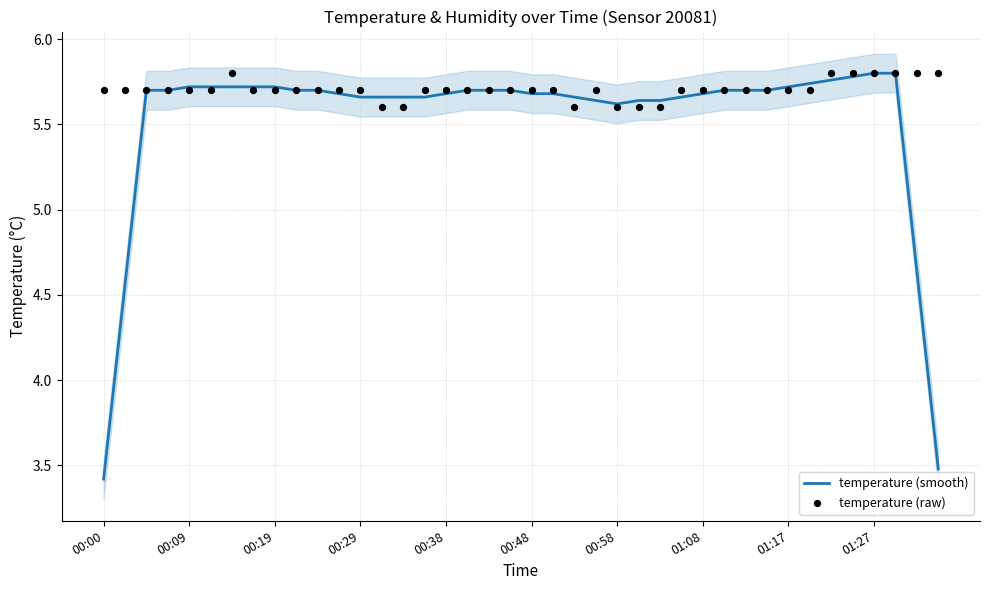

Which series contains the lowest Y value?

temperature (smooth)